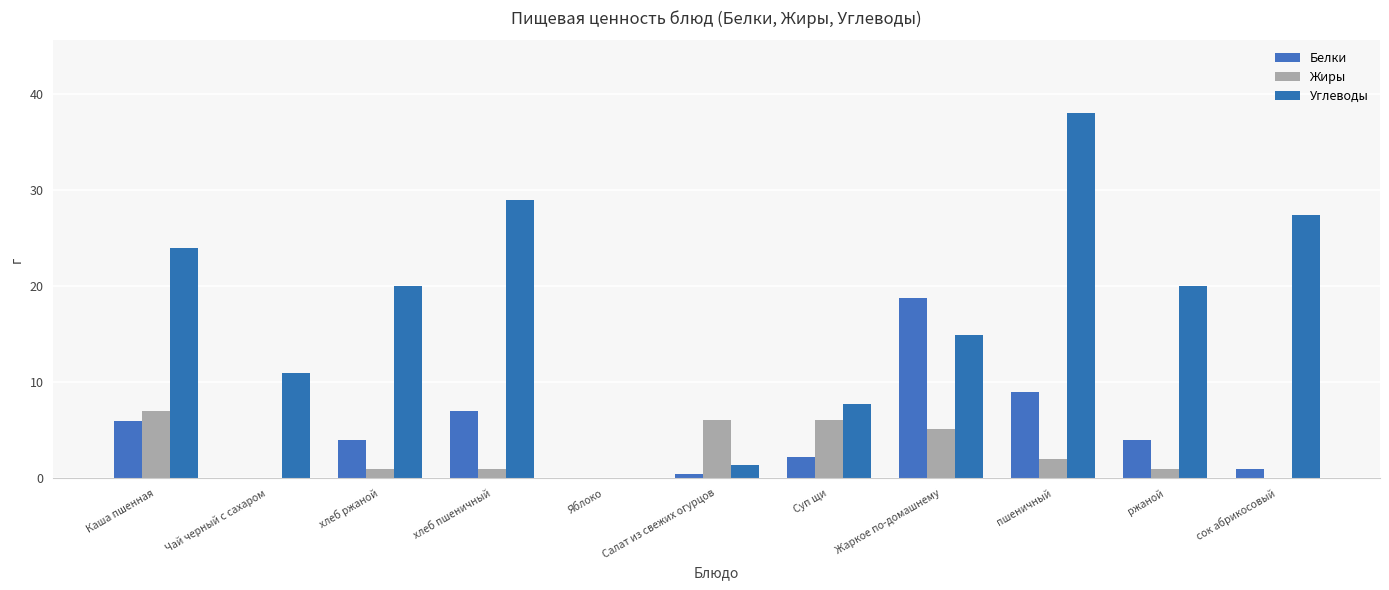

Between Чай черный с сахаром and пшеничный, which series saw the biggest shift?

Углеводы